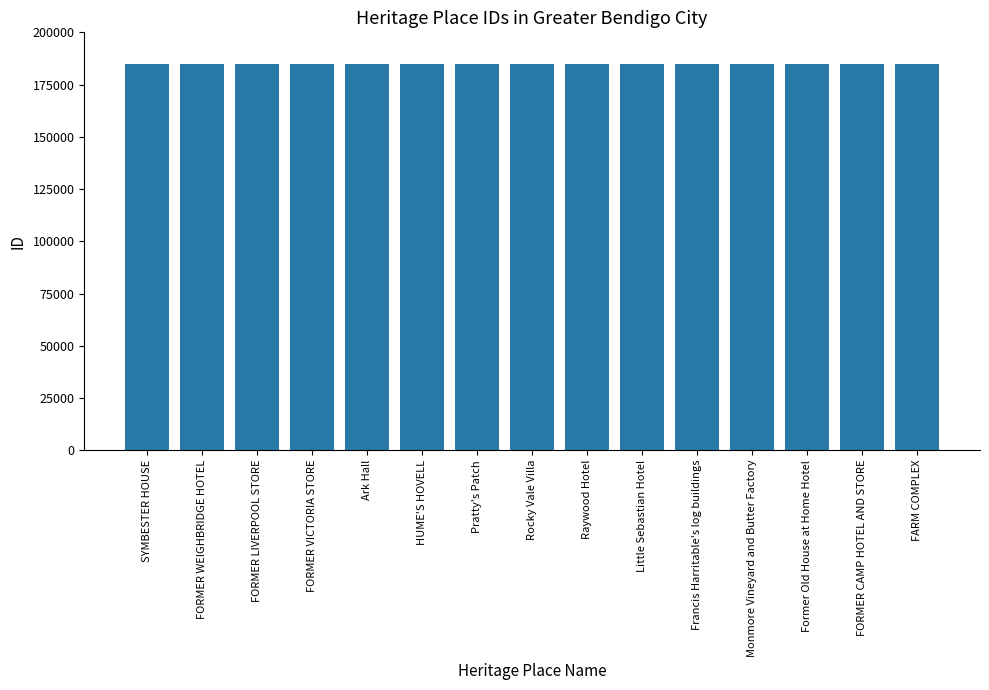

What position from the right is FORMER LIVERPOOL STORE?

13